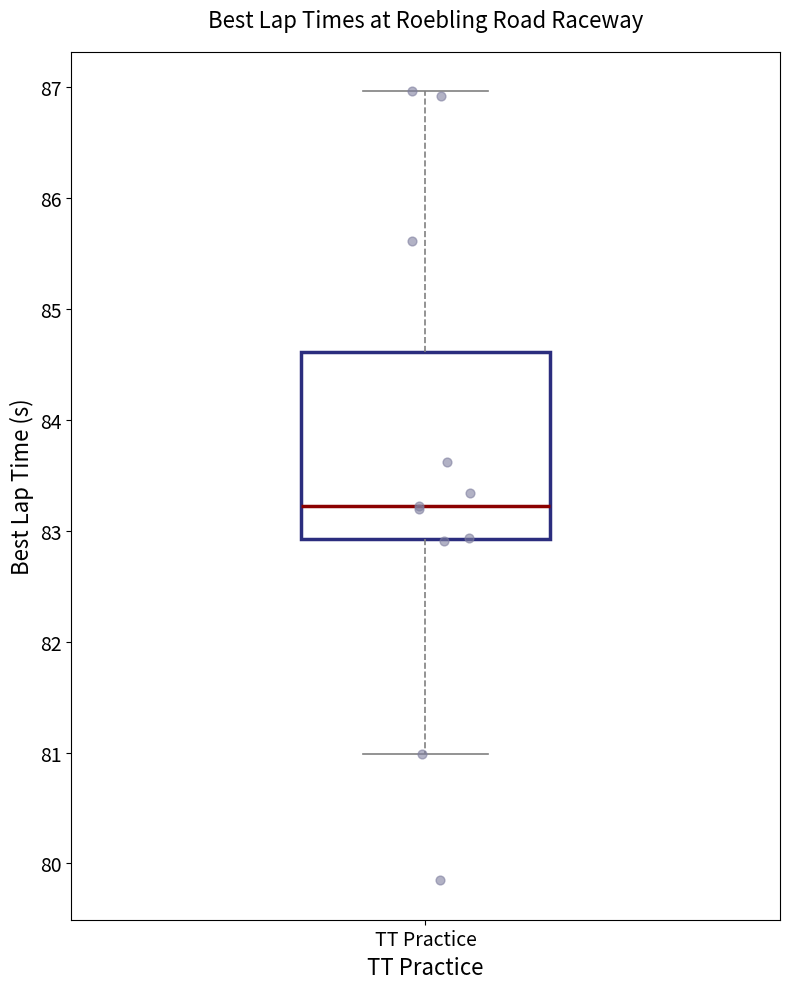

Transcribe this box plot: give where the median line is, the range the box spans, and where the two whiskers end, as read against the y-axis. The values are not printed on the chart, so give them approximately, as read against the axis.

median 83.2, box 82.9 to 84.6, whiskers 81.0 to 87.0